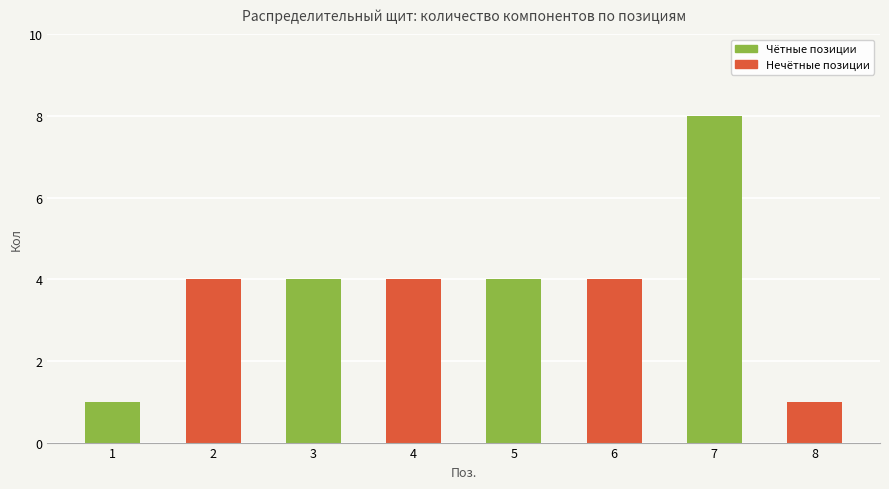

How many data points does each series have?

8